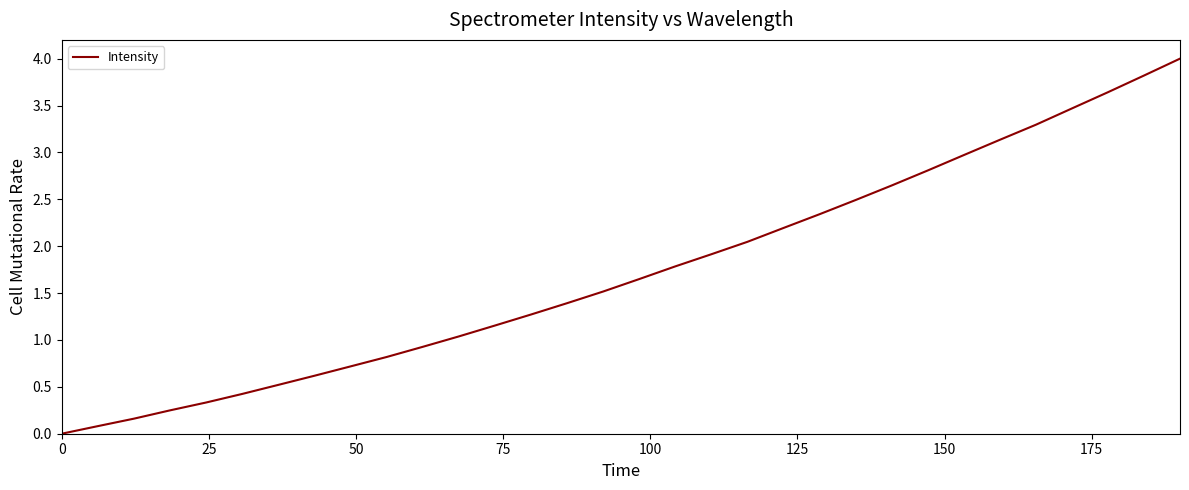

What is the difference between the maximum and minimum values?

4.0